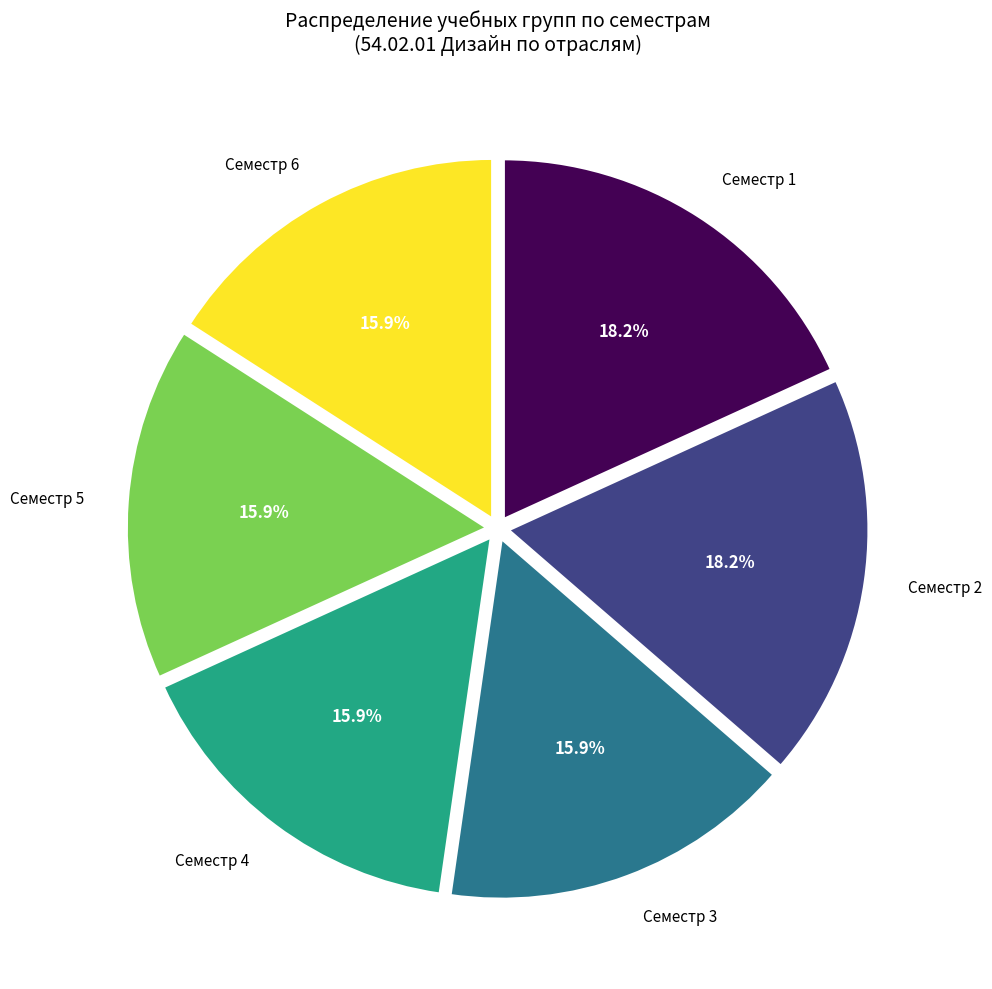

Is there a majority slice in this chart?

No